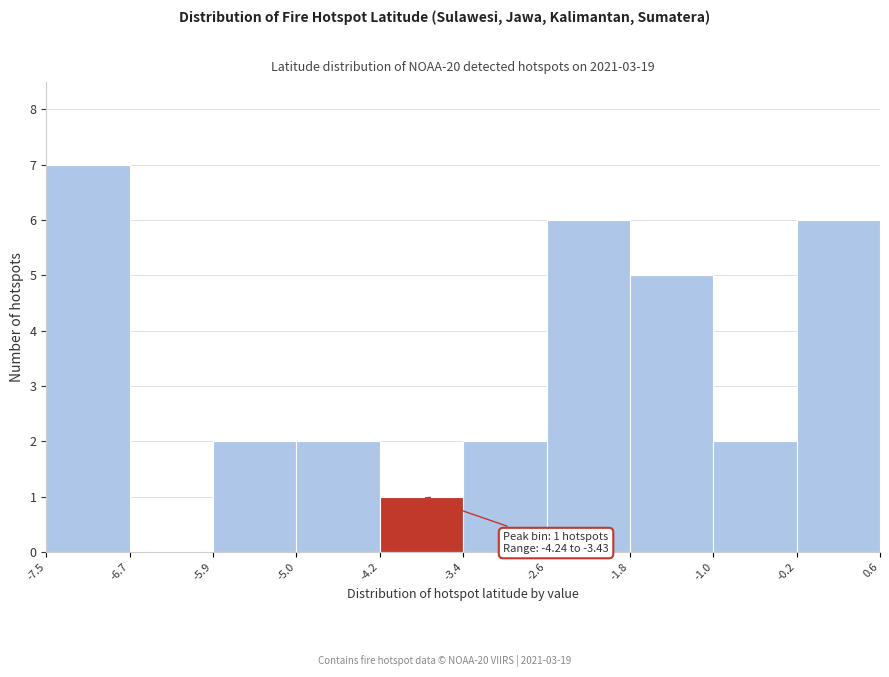

Over which range of the x-axis is the bar tallest?

-7.5 to -6.7